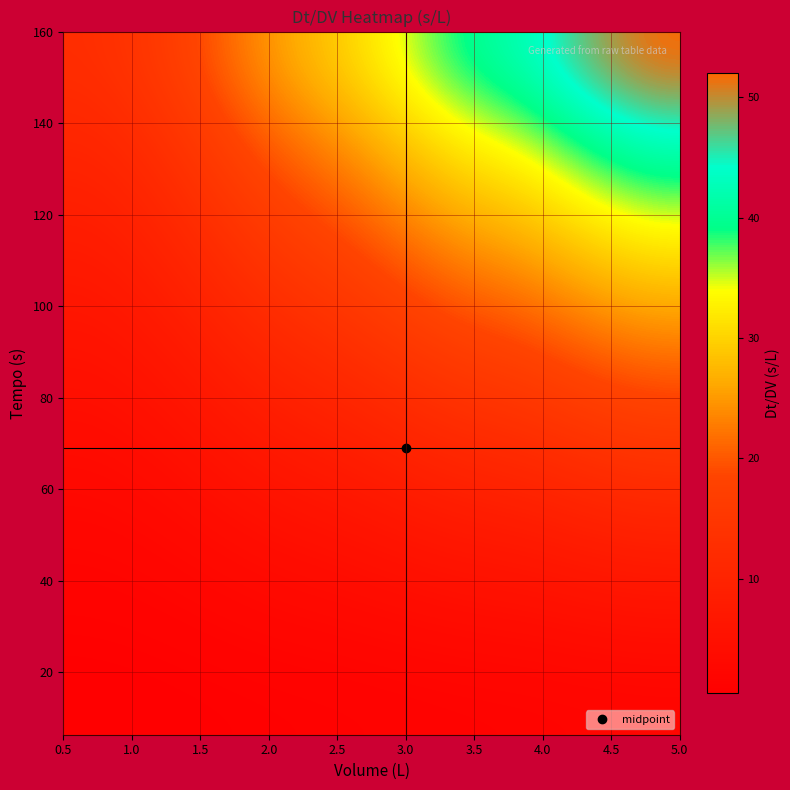

How many series are shown in this chart?

10